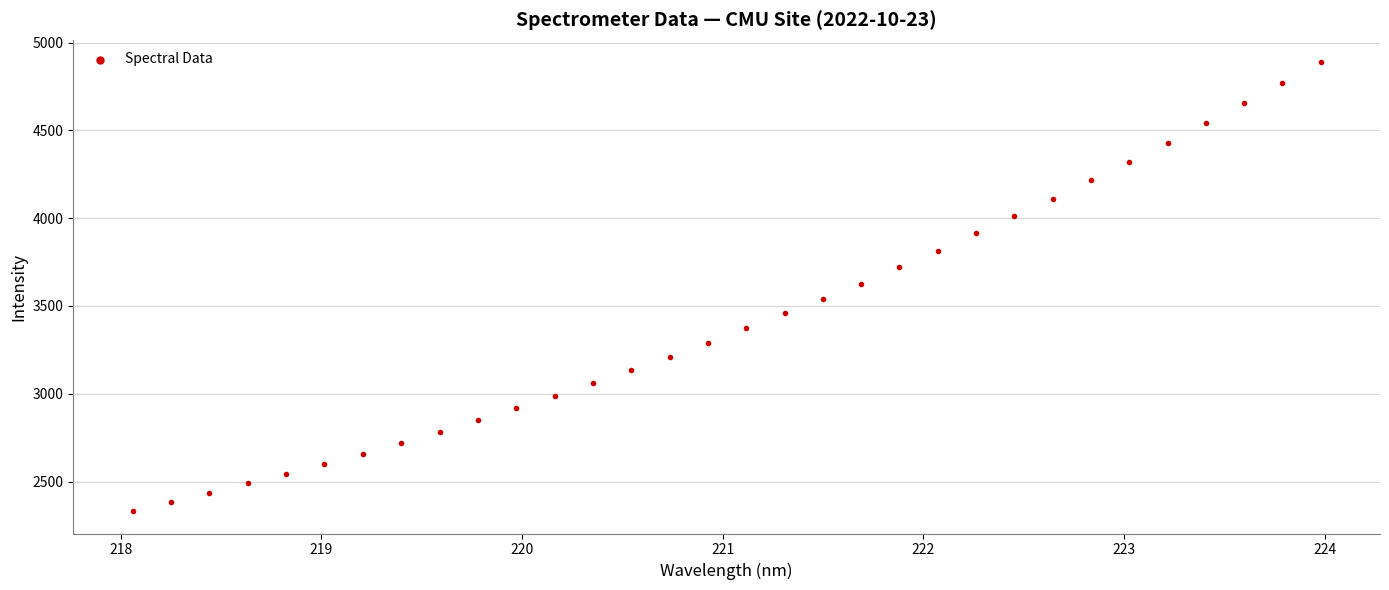

What is the range of Y values (max minus min)?

2555.7